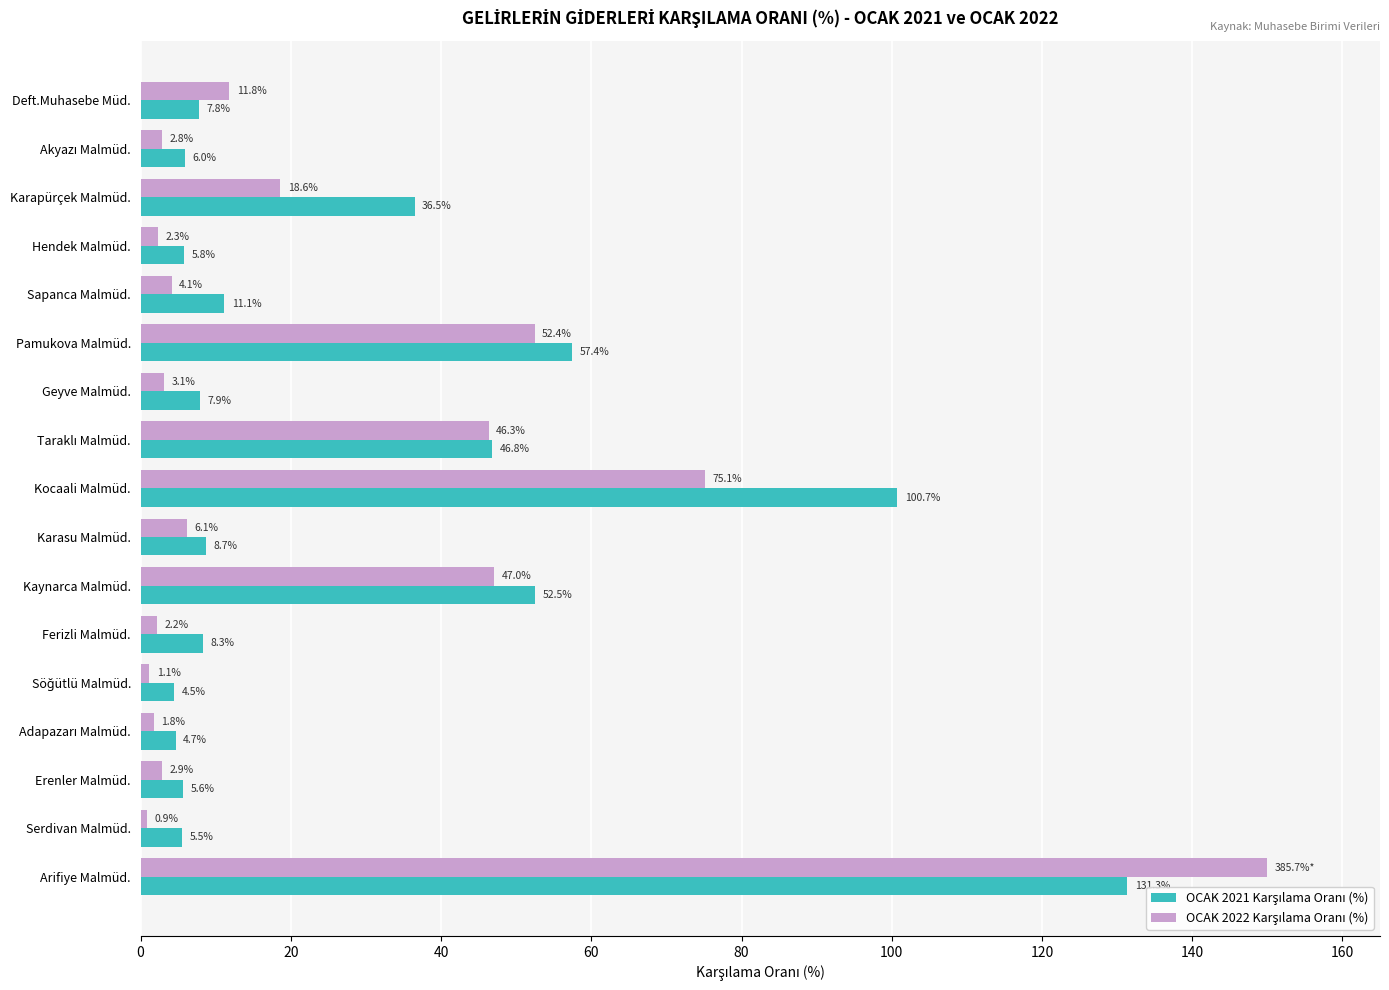

What is the total value across all series at Serdivan Malmüd.?

6.4